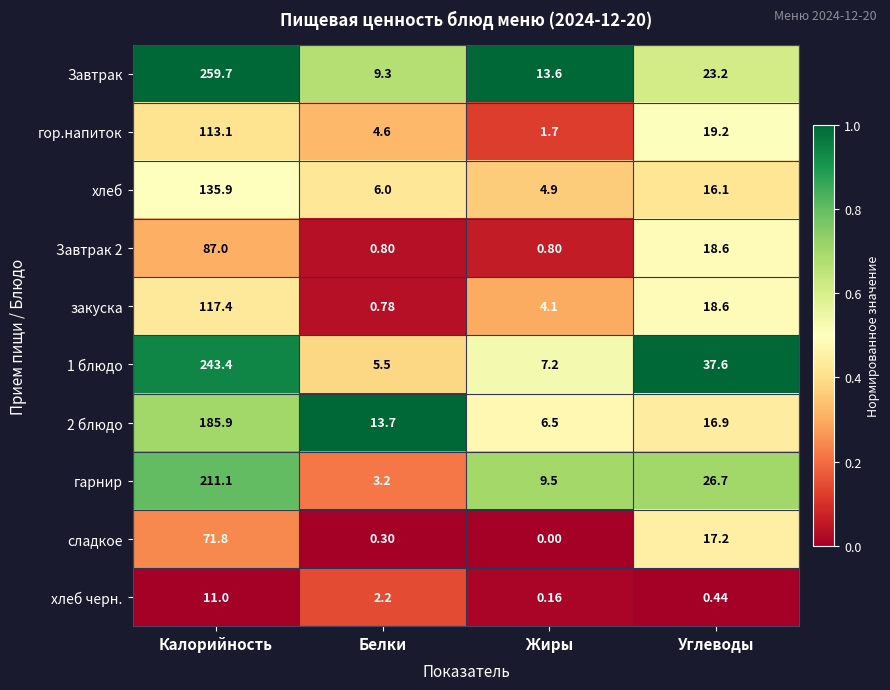

How many distinct data groups are displayed?

10